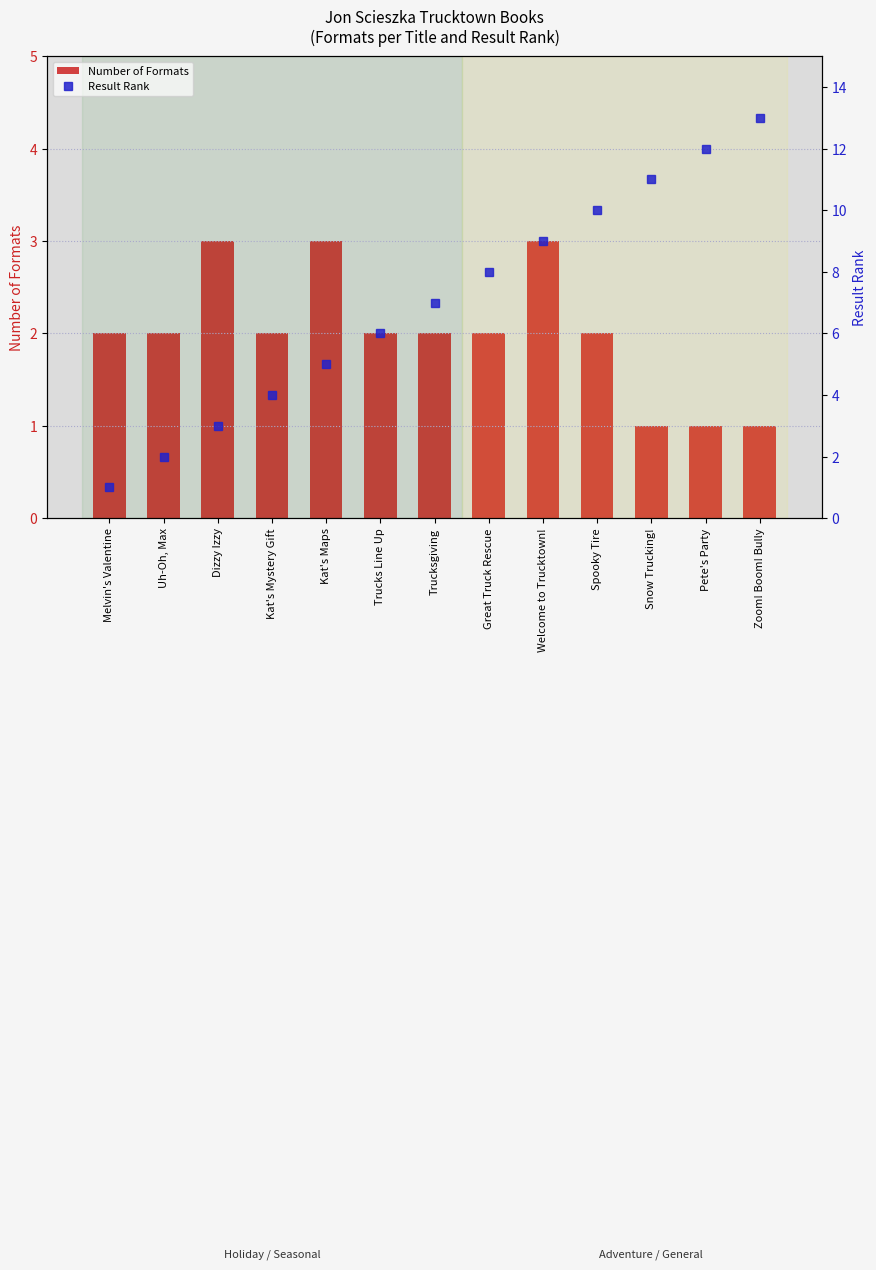

What is the label of the 6th bar from the right?

Great Truck Rescue